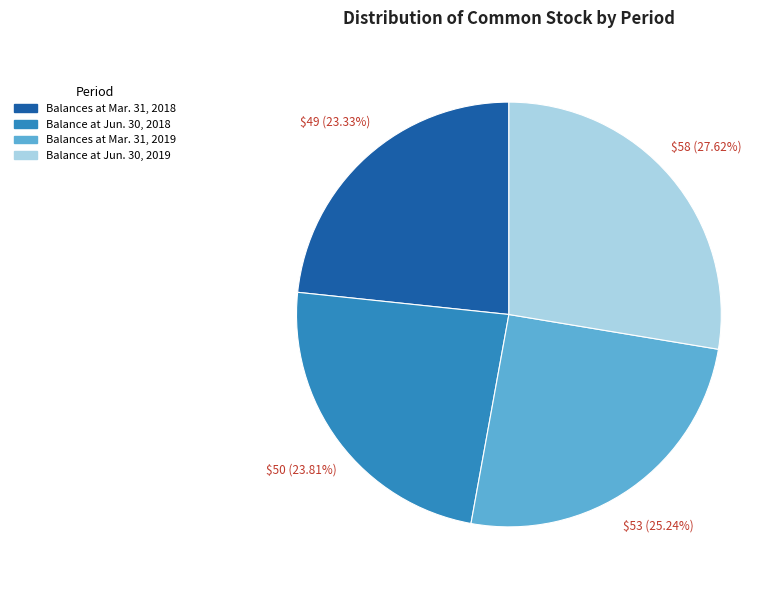

True or false: Balances at Mar. 31, 2019 accounts for 38% of the total.

False